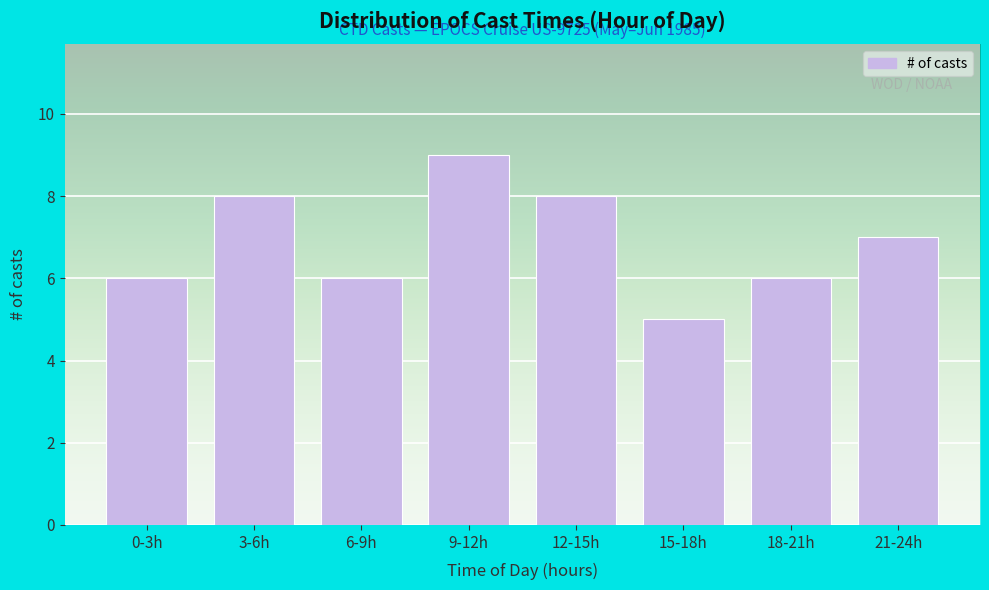

Reading left to right, transcribe all the data shown in this chart.

6	8	6	9	8	5	6	7